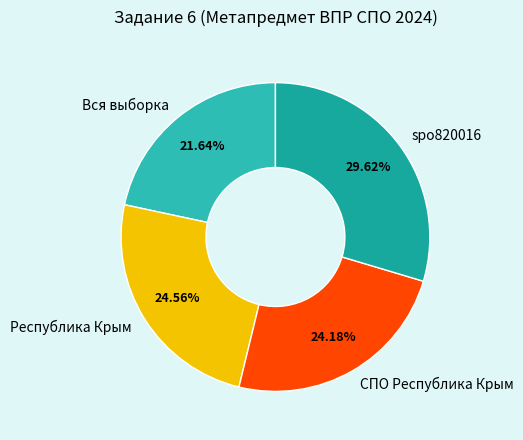

What is the ratio of the value at Вся выборка to the value at spo820016?

0.7